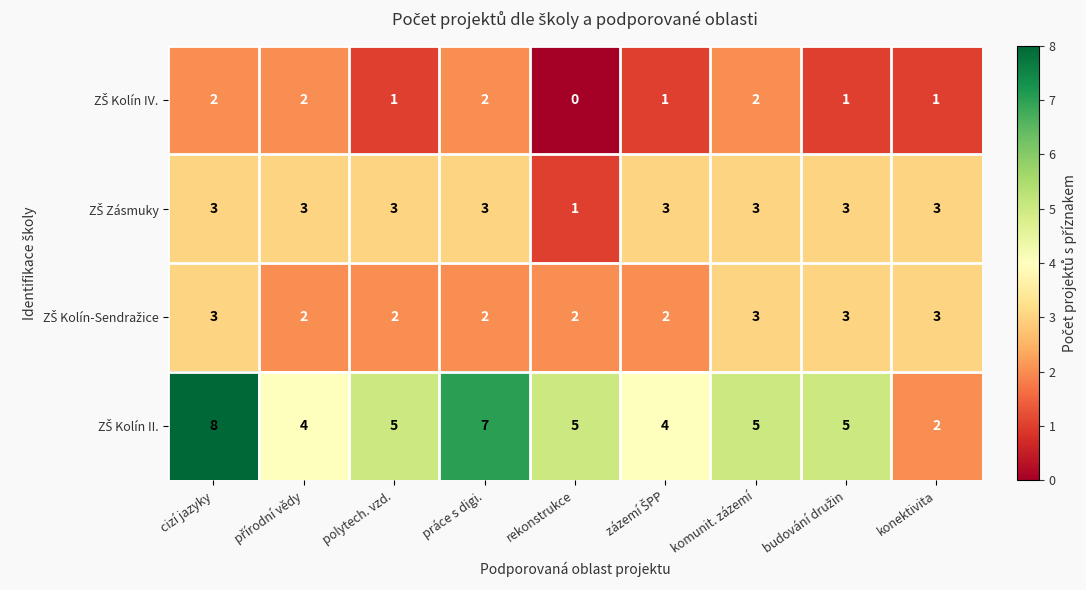

At how many categories does at least one series exceed 1?

9